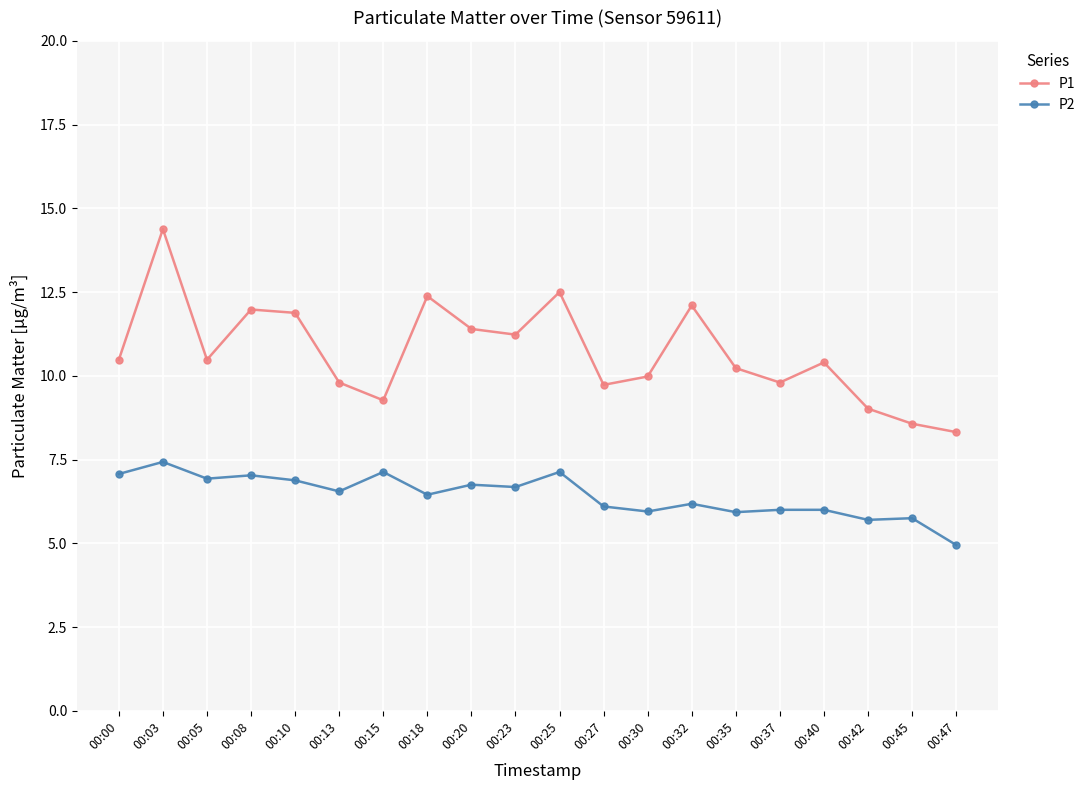

Read the P1 value at 00:42.

9.0